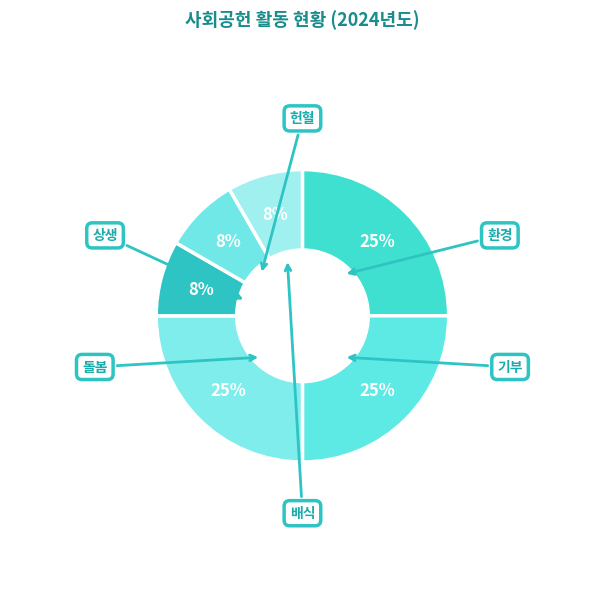

How many slices are in this pie chart?

6